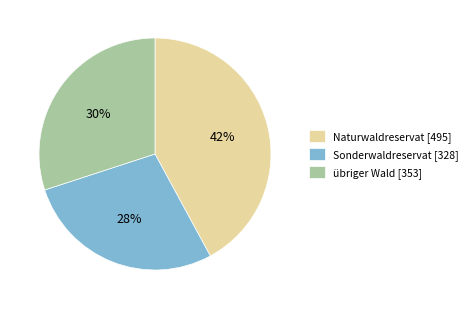

To the nearest percent, what is the difference between the Naturwaldreservat [495] and übriger Wald [353] slice percentages?

12%